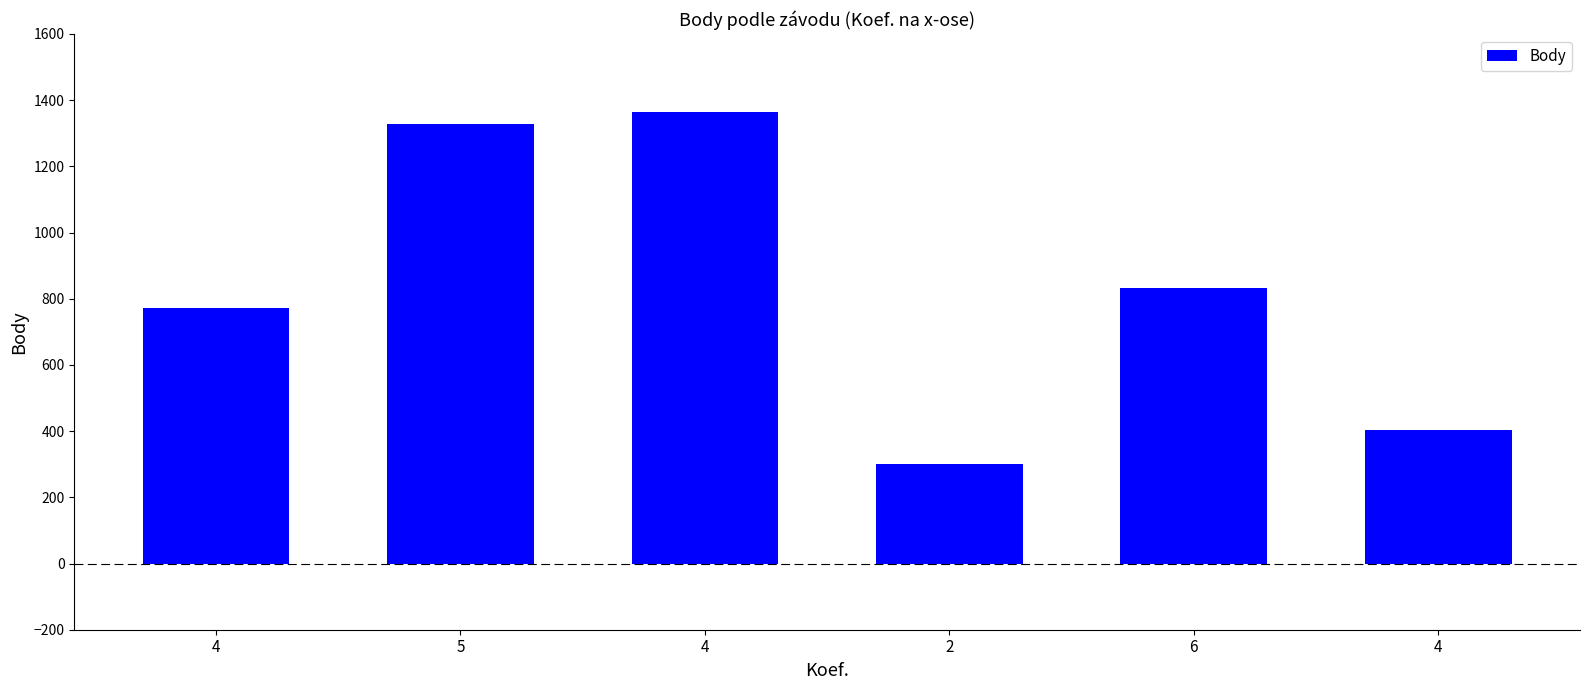

How many series are shown in this chart?

1